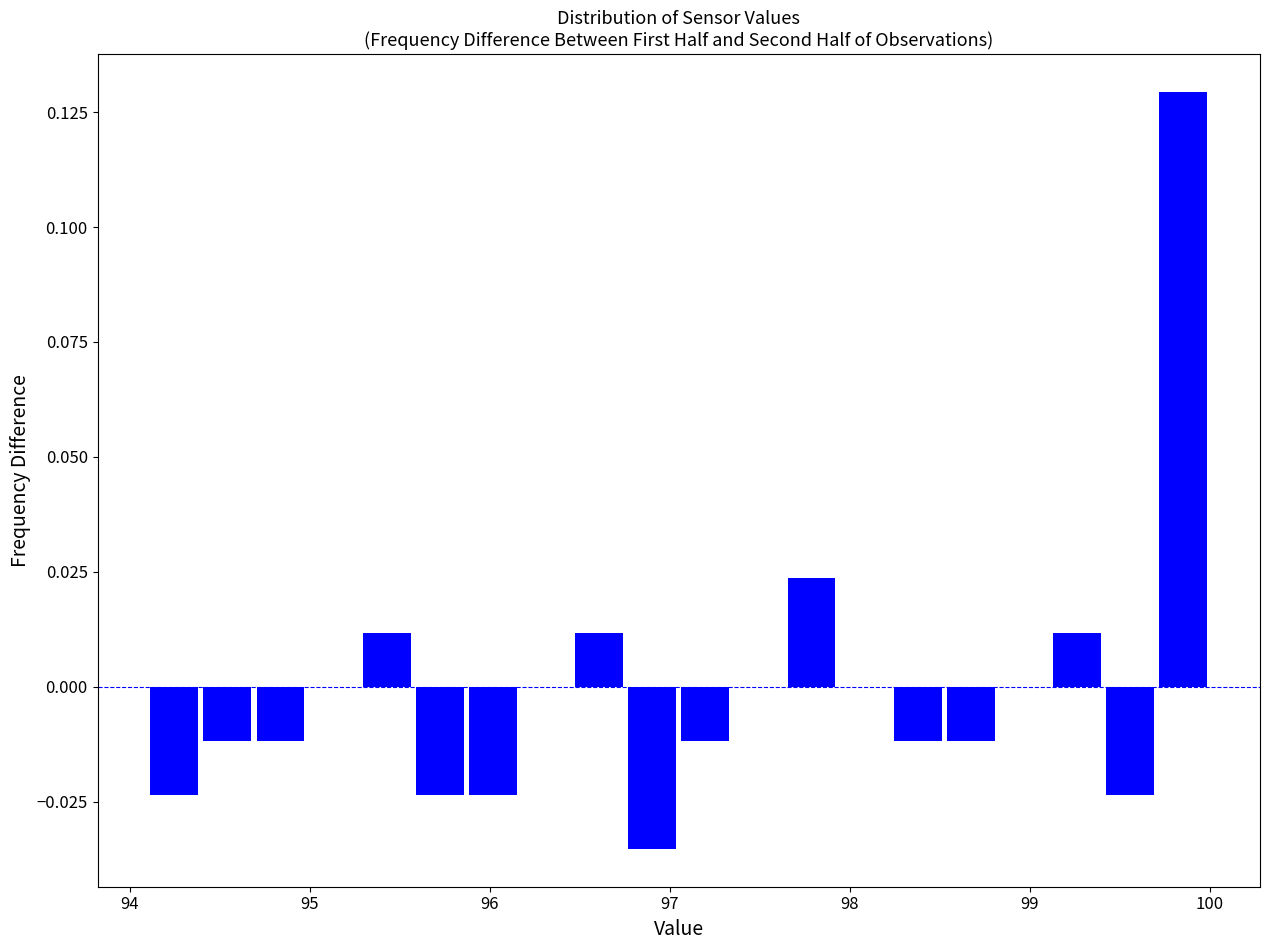

Read against the x-axis, roughly where is the centre of the tallest bar?

99.9